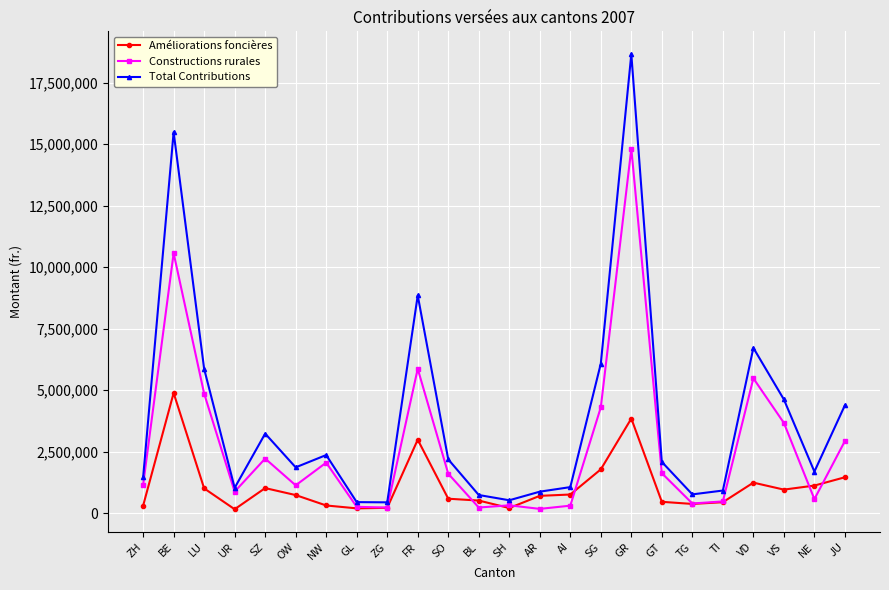

Which series has the largest total across all categories?

Total Contributions